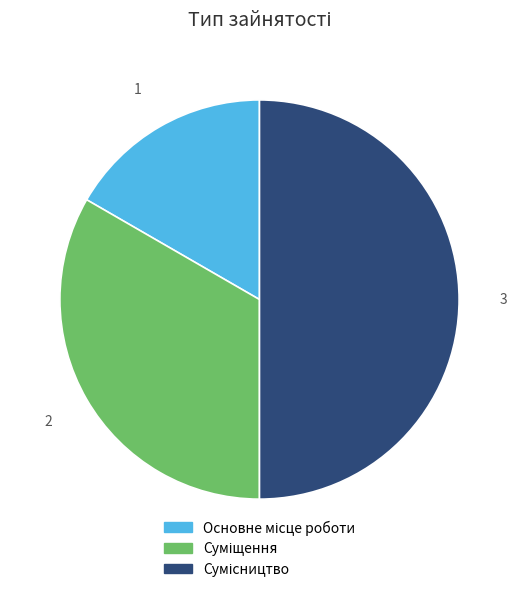

Between Суміщення and Сумісництво, which is larger?

Сумісництво